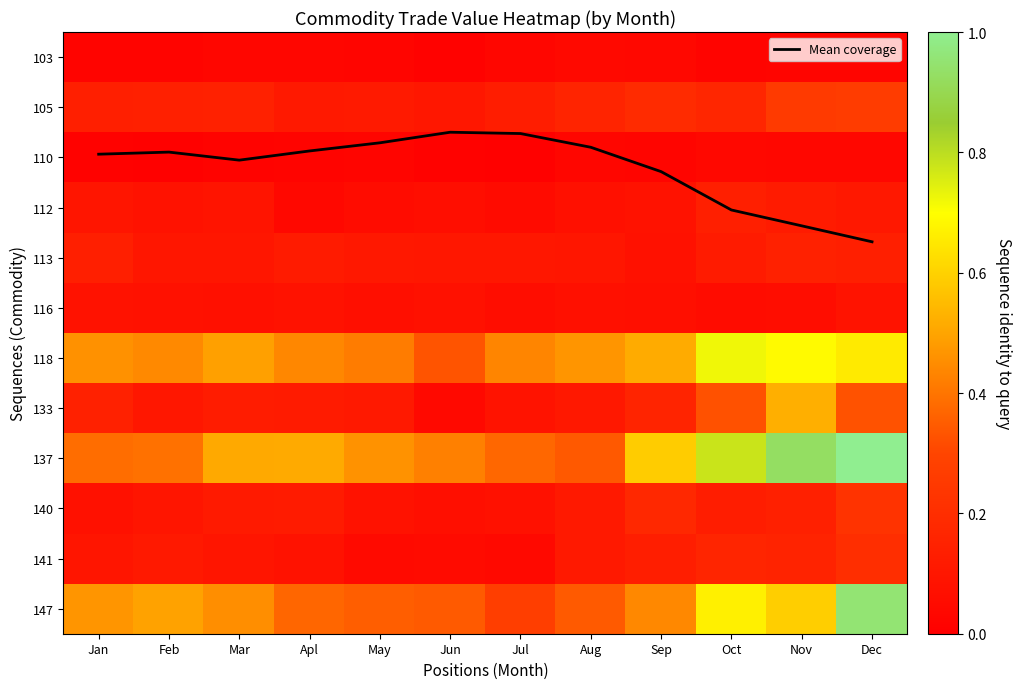

At which label is 141 closest to 0?

Jul